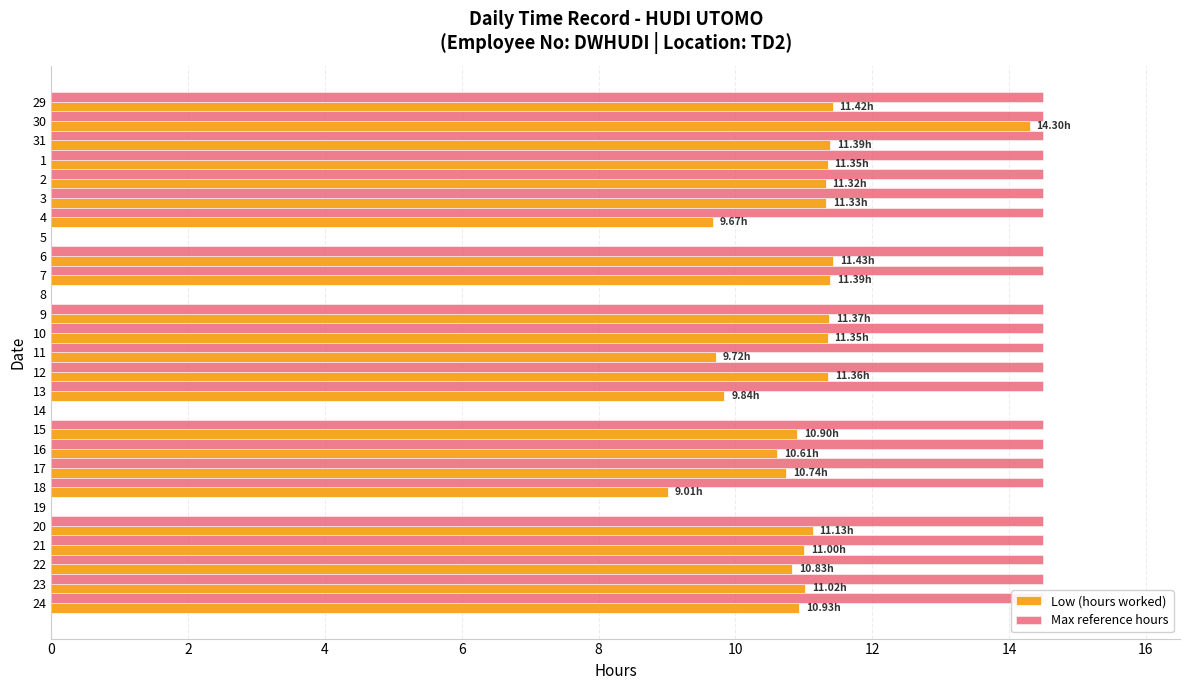

Reading left to right, what are all the values shown in this chart?

Low (hours worked): 11.4	14.3	11.4	11.3	11.3	11.3	9.7	0.0	11.4	11.4	0.0	11.4	11.3	9.7	11.4	9.8	0.0	10.9	10.6	10.7	9.0	0.0	11.1	11.0	10.8	11.0	10.9
Max reference hours: 14.5	14.5	14.5	14.5	14.5	14.5	14.5	0.0	14.5	14.5	0.0	14.5	14.5	14.5	14.5	14.5	0.0	14.5	14.5	14.5	14.5	0.0	14.5	14.5	14.5	14.5	14.5